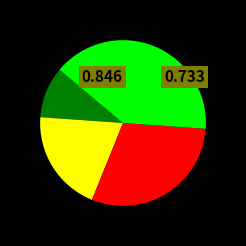

Count the number of slices in the pie.

4